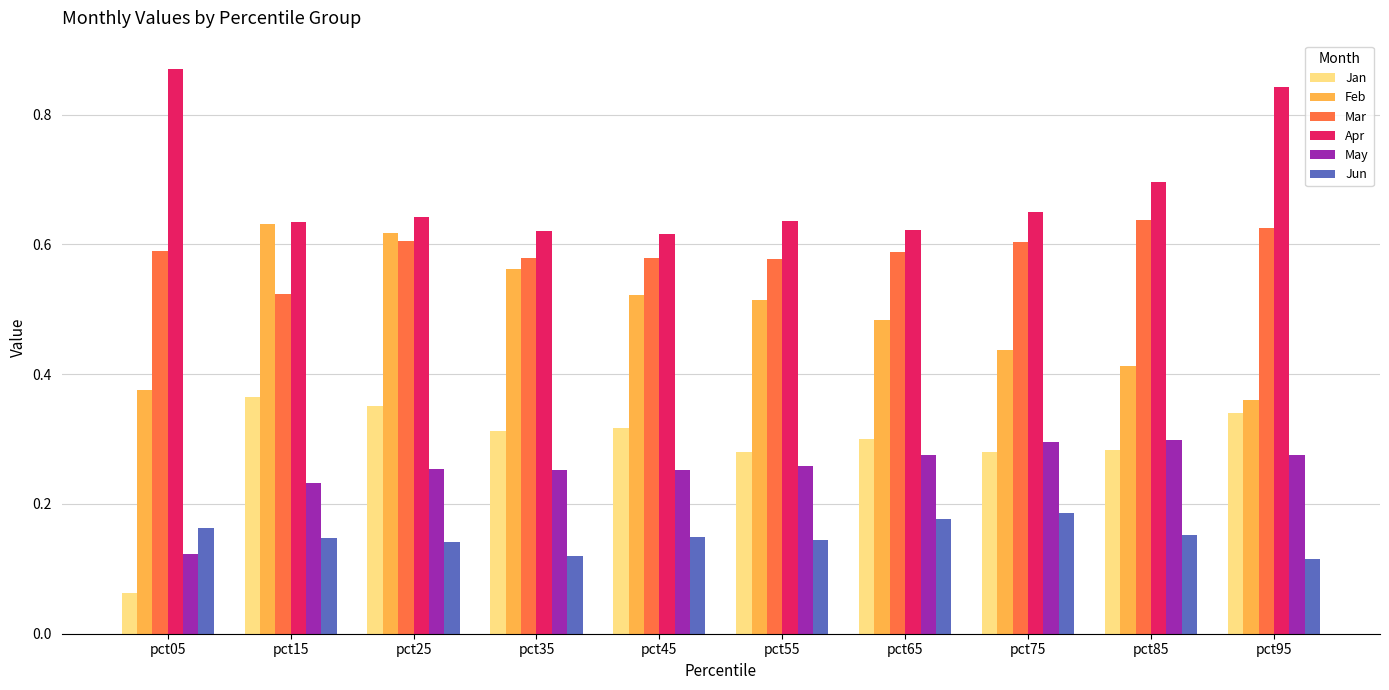

Rank the series at pct05 from lowest to highest value.

Jan, May, Jun, Feb, Mar, Apr